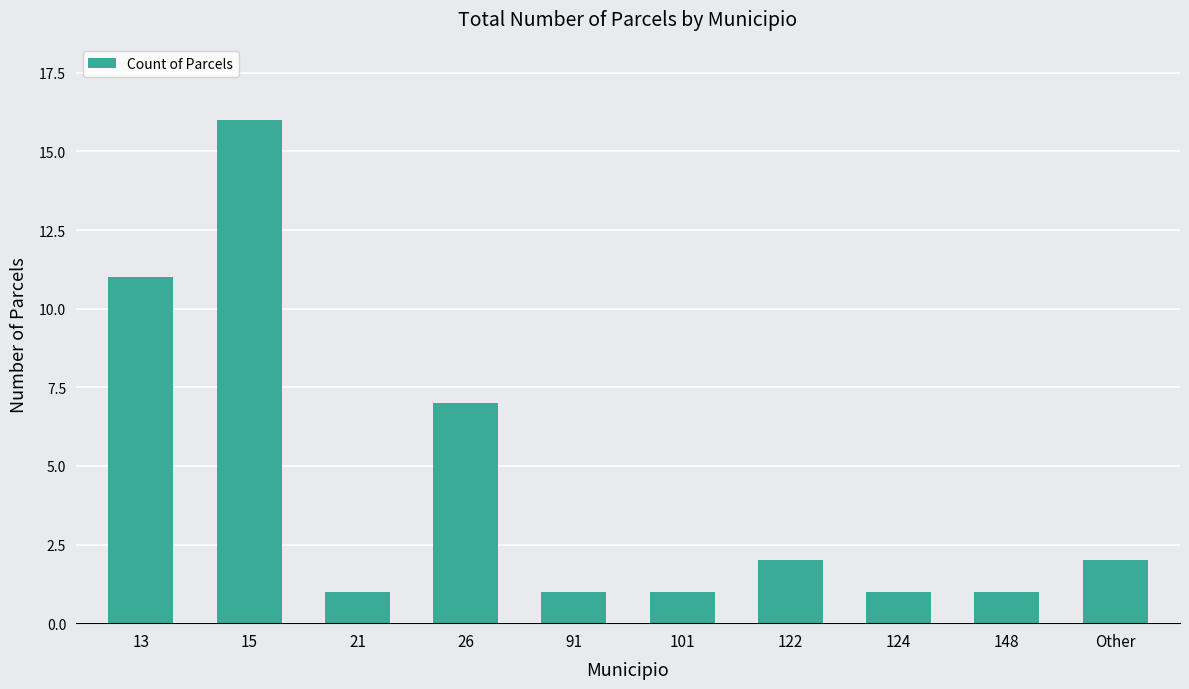

Reading left to right, transcribe all the data shown in this chart.

11	16	1	7	1	1	2	1	1	2